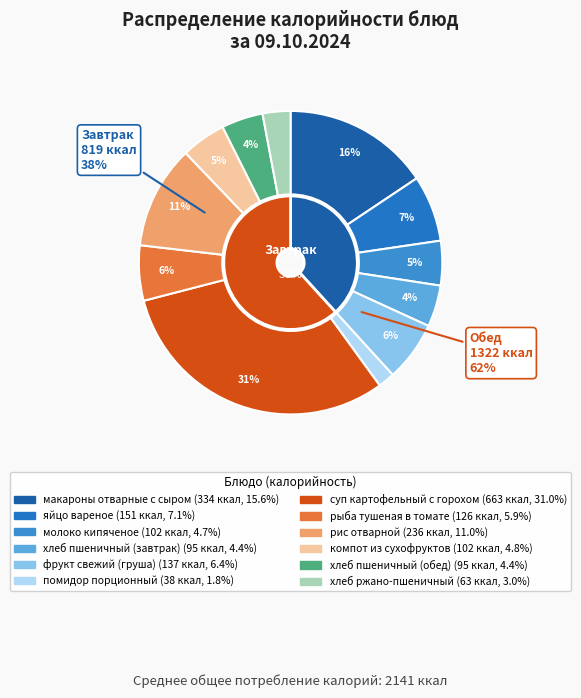

How many segments does this pie chart have?

12